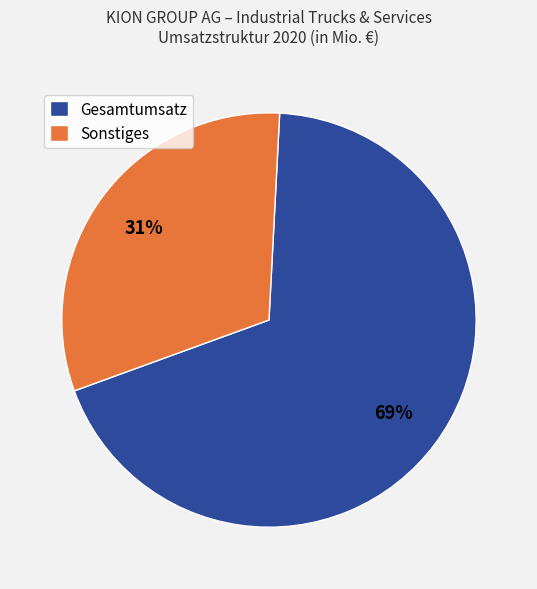

Combined, do Gesamtumsatz and Sonstiges account for over 50%?

Yes